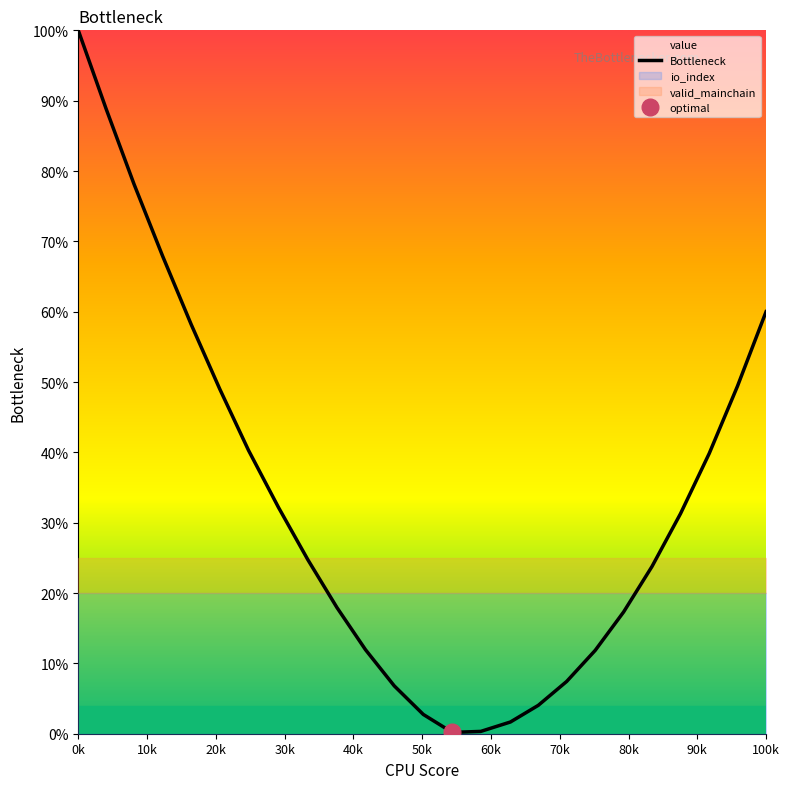

What is the highest value of the Bottleneck series?

100.0